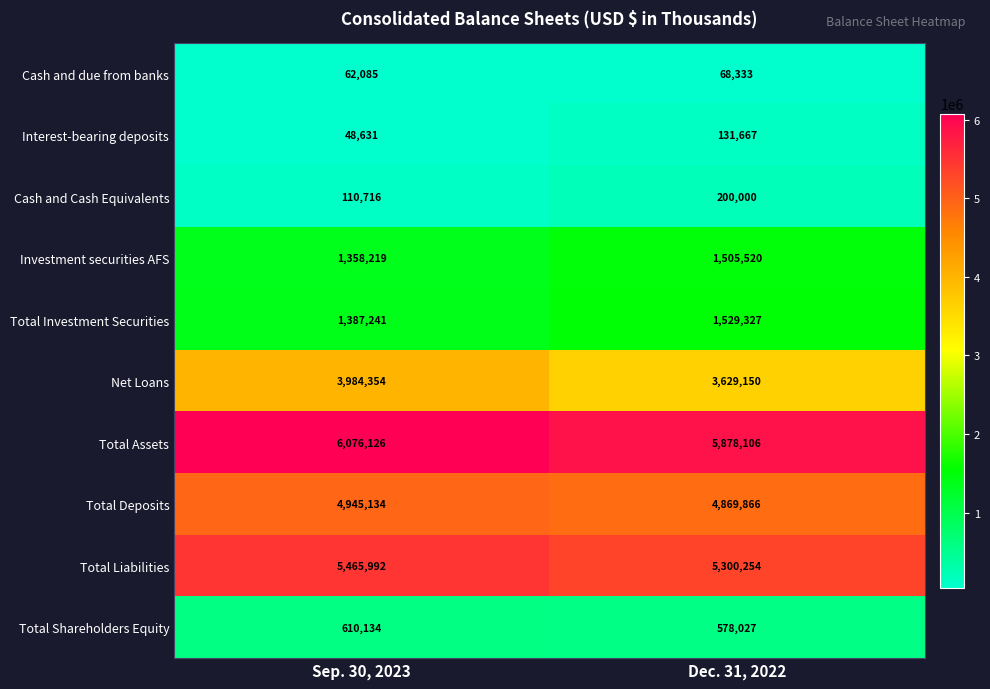

True or false: Total Liabilities has a value of 8777759 at Sep. 30, 2023.

False